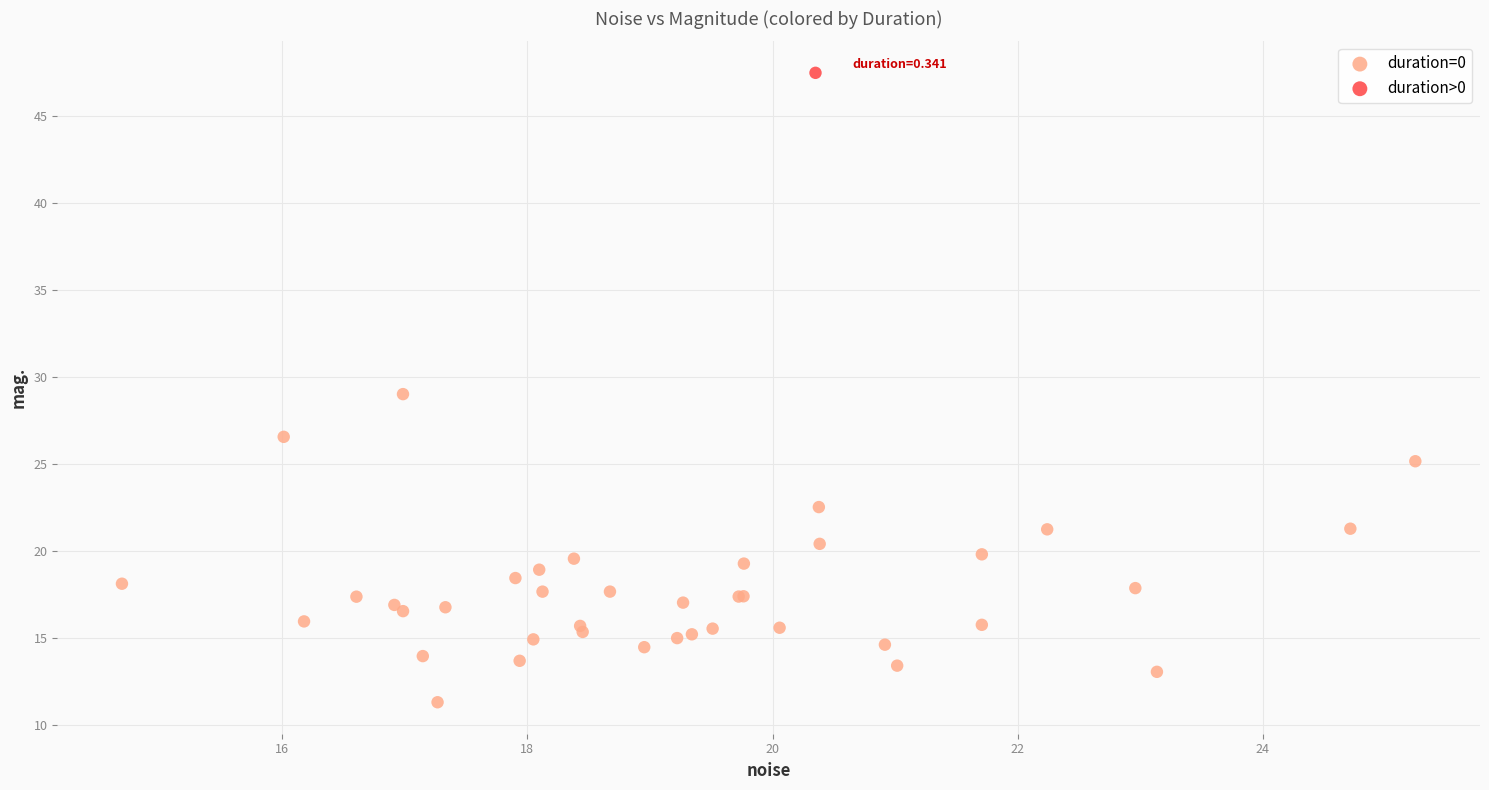

What are all the series names shown in the legend?

duration=0, duration>0